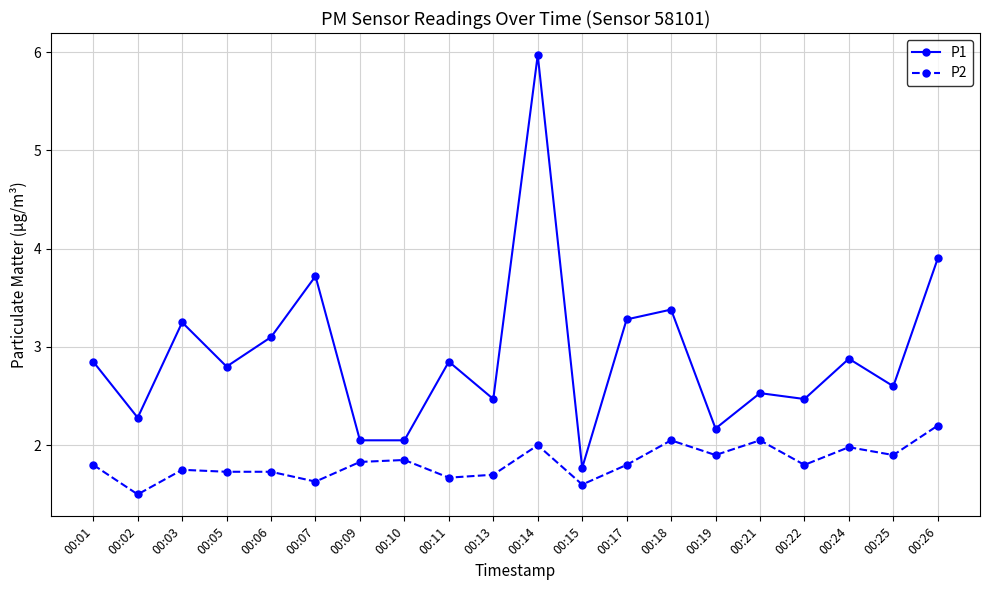

True or false: P2 has more than 2 points higher than both neighbors.

True